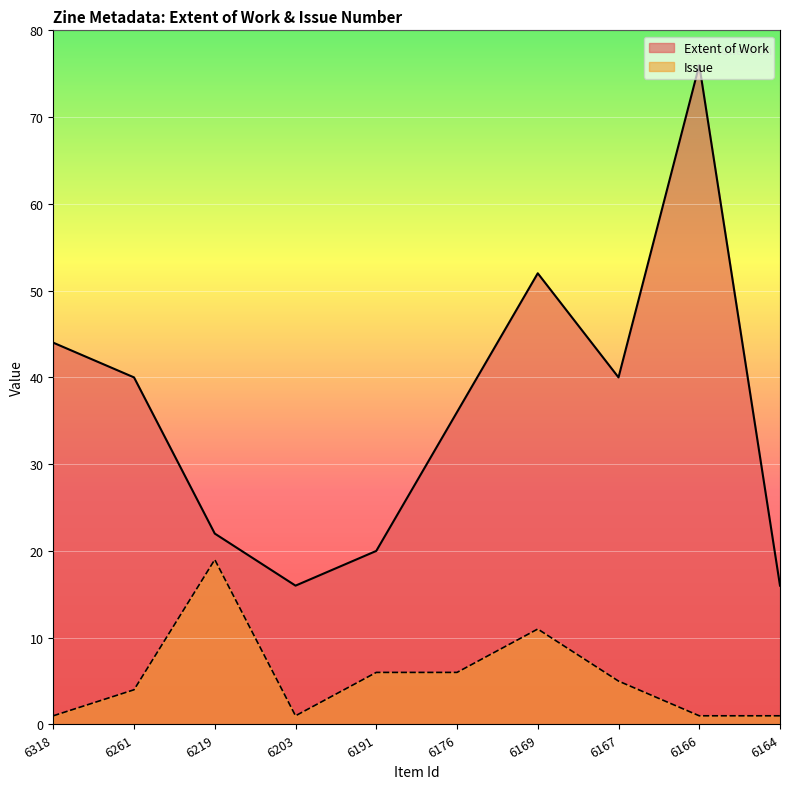

What is the difference between the highest and lowest values at 6167?

35